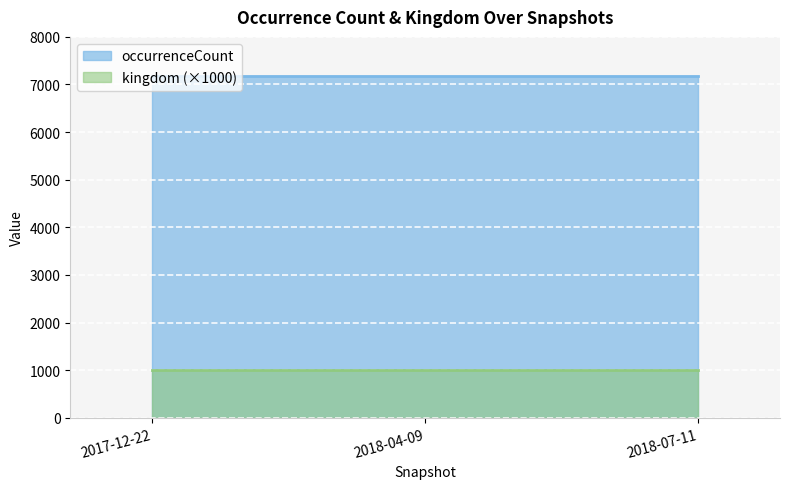

Which series has the largest total across all categories?

occurrenceCount